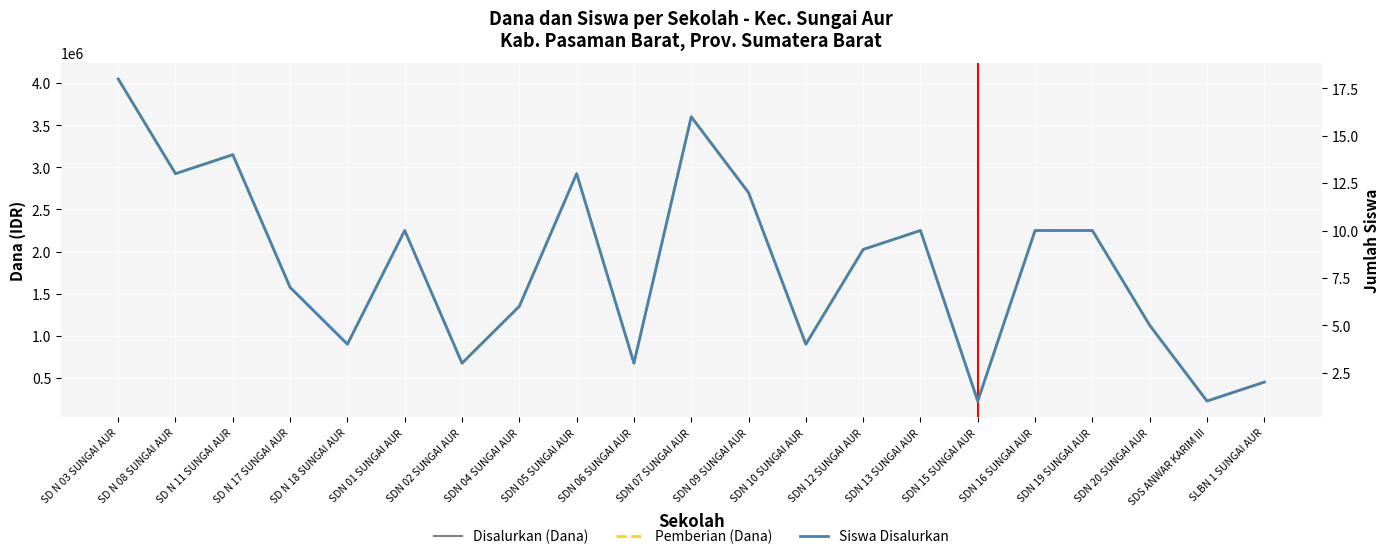

Which series changed the most between SDN 15 SUNGAI AUR and SDN 20 SUNGAI AUR?

Disalurkan (Dana)